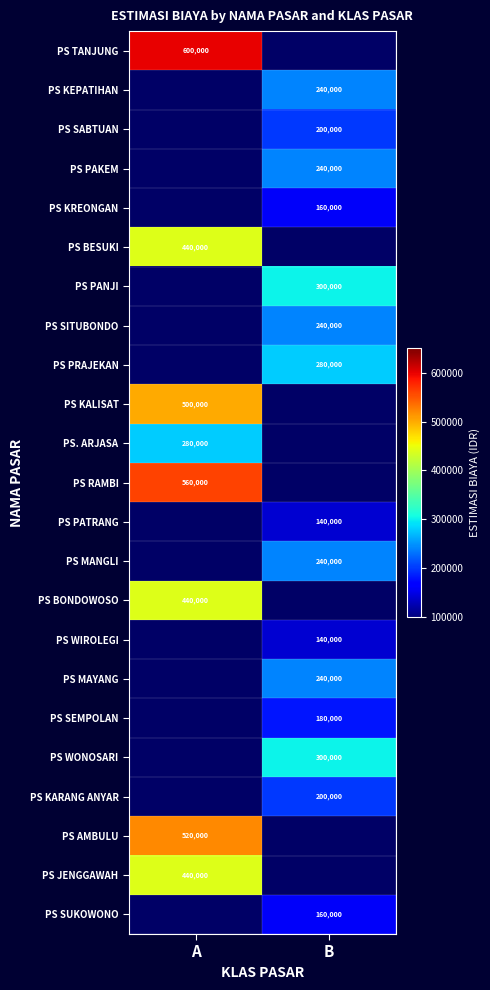

True or false: PS SITUBONDO has a value of 125490 at B.

False